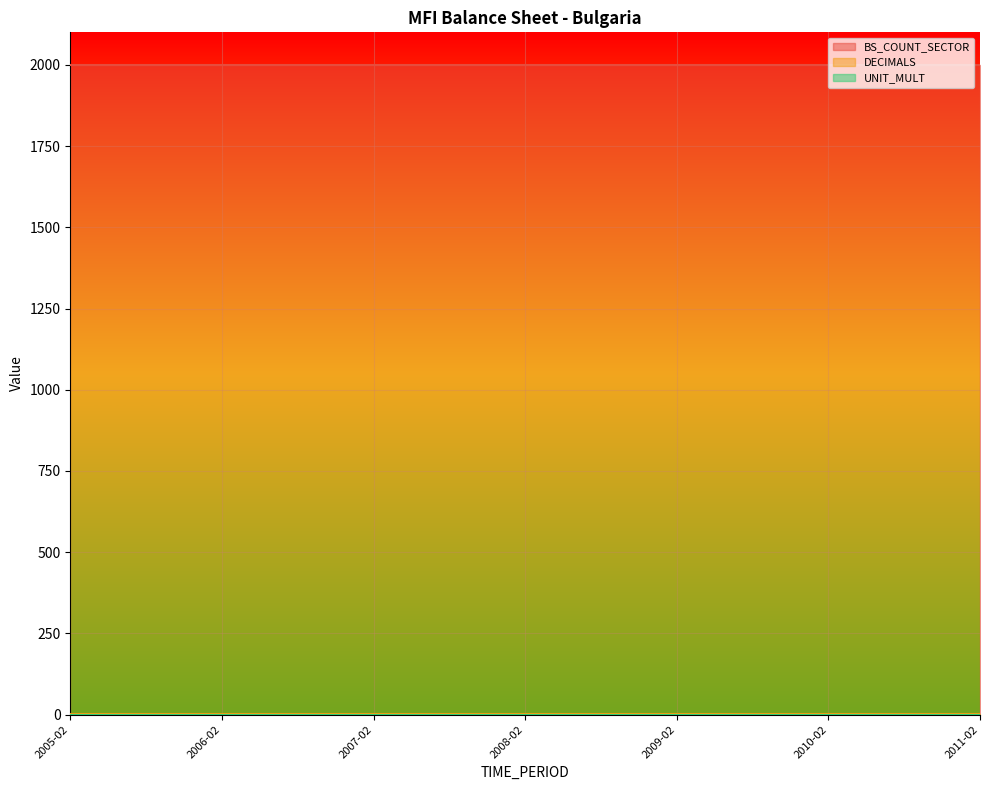

How many distinct data groups are displayed?

3